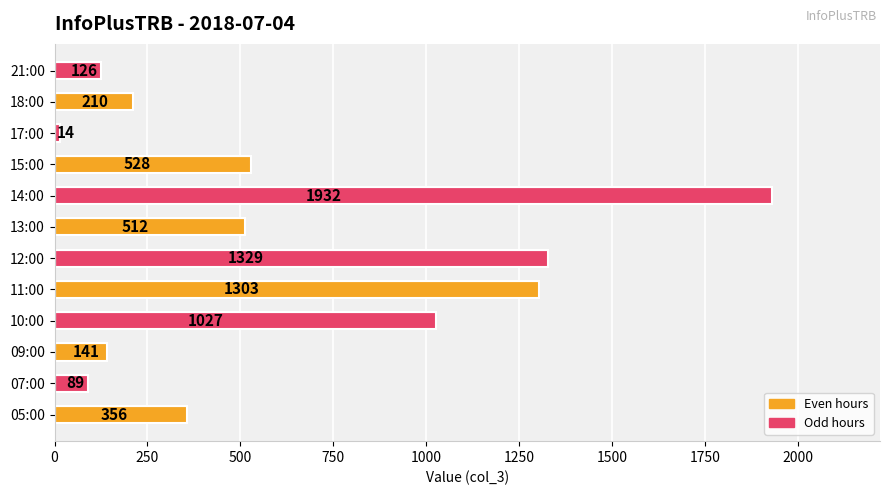

What is the sum of all values?

7567